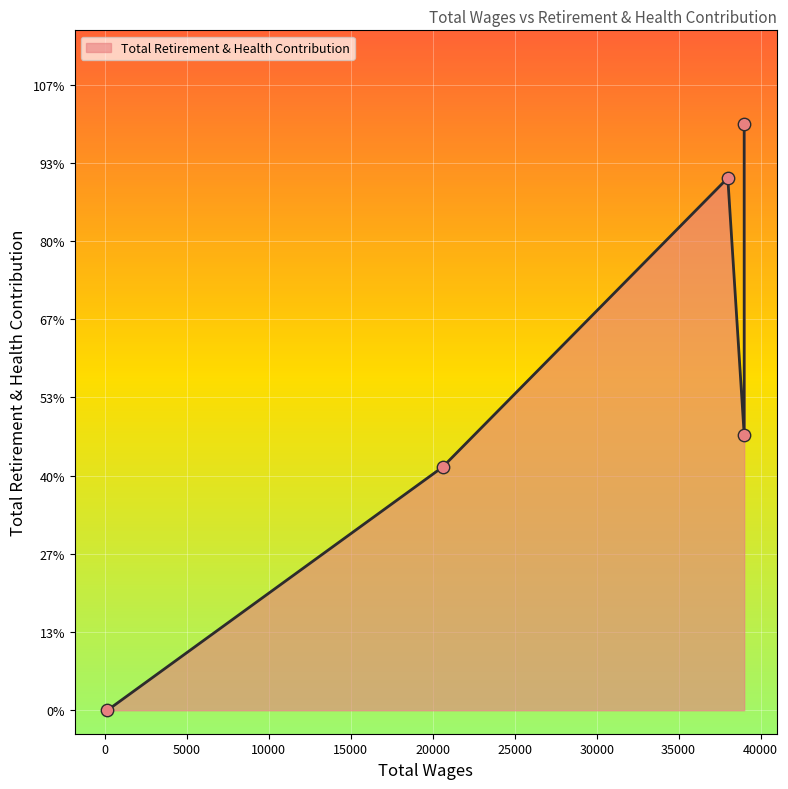

Approximately how many times larger is the value at 39000.0 compared to 20608.0?

2.4